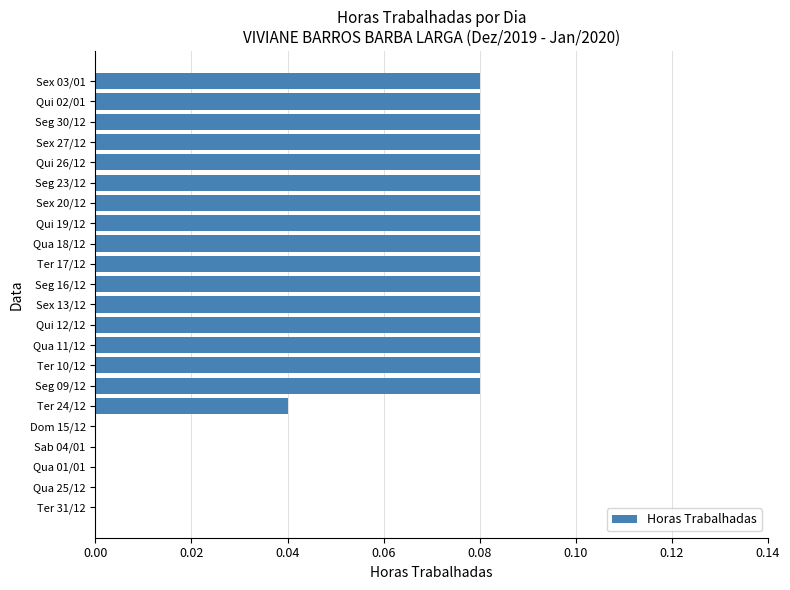

How many categories are shown in the chart?

22